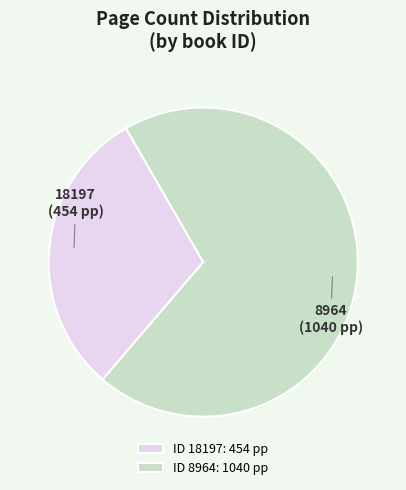

Between 18197 and 8964, which is larger?

8964